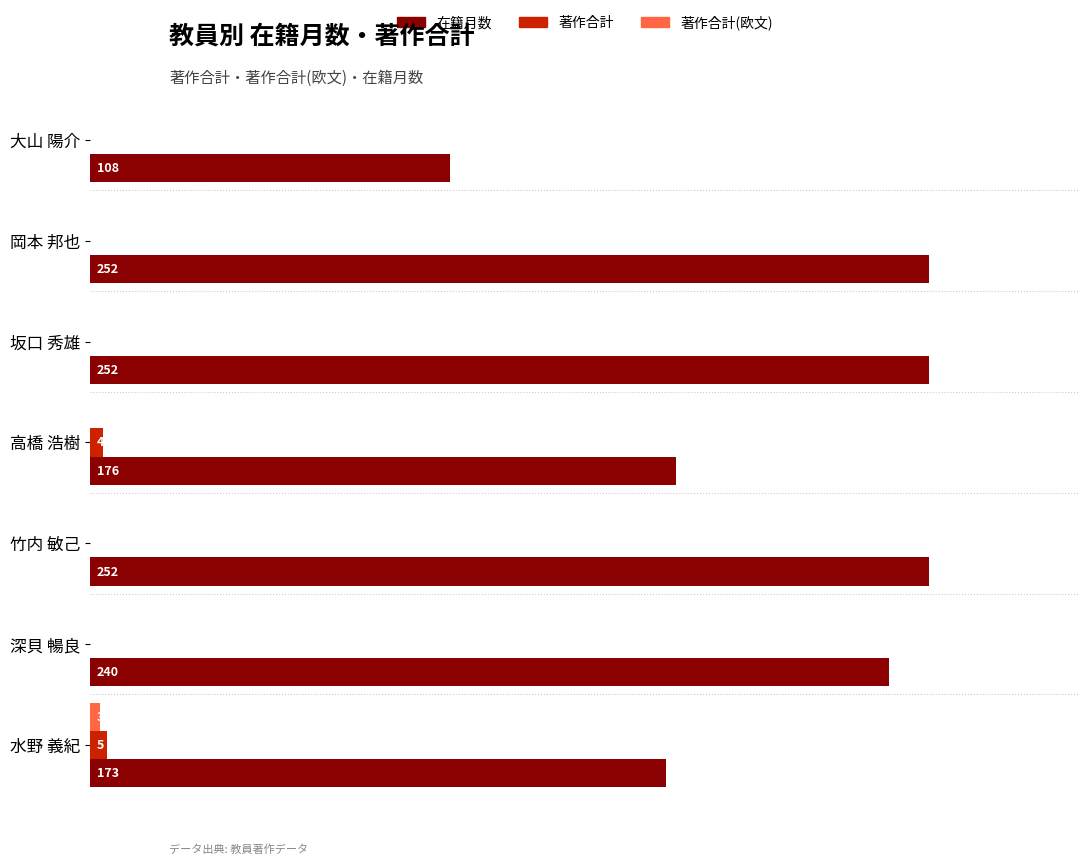

What are all the series names shown in the legend?

在籍月数, 著作合計, 著作合計(欧文)